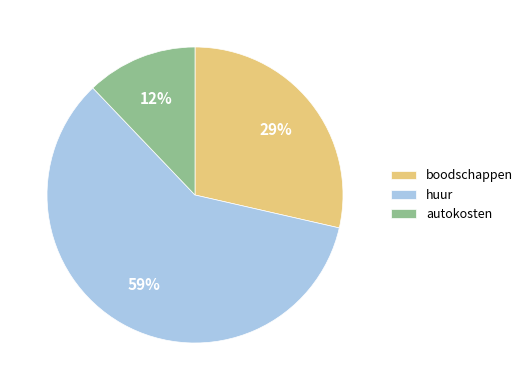

To the nearest percent, what portion does boodschappen represent?

29%